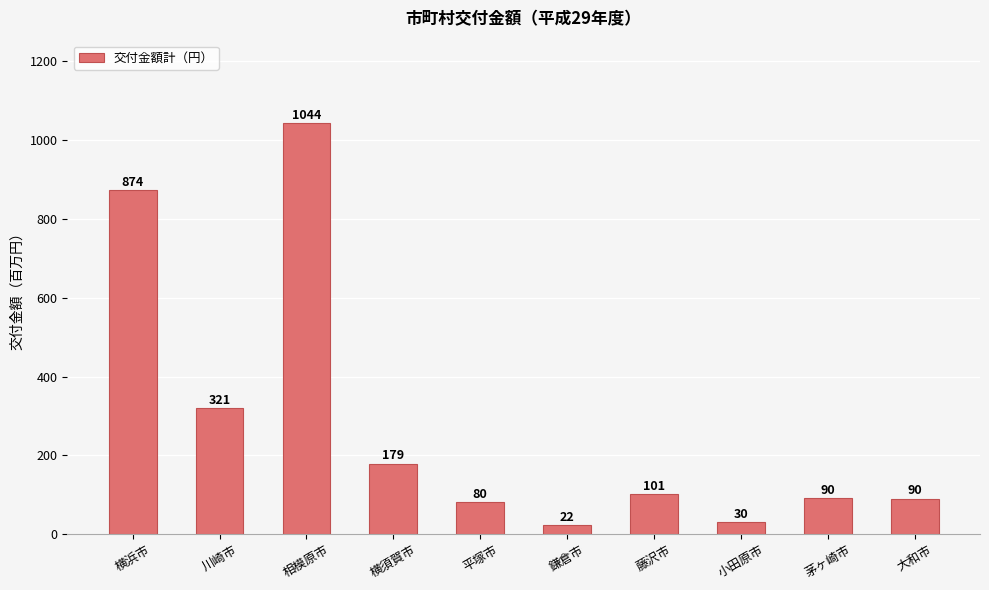

What is the average value?

283.1